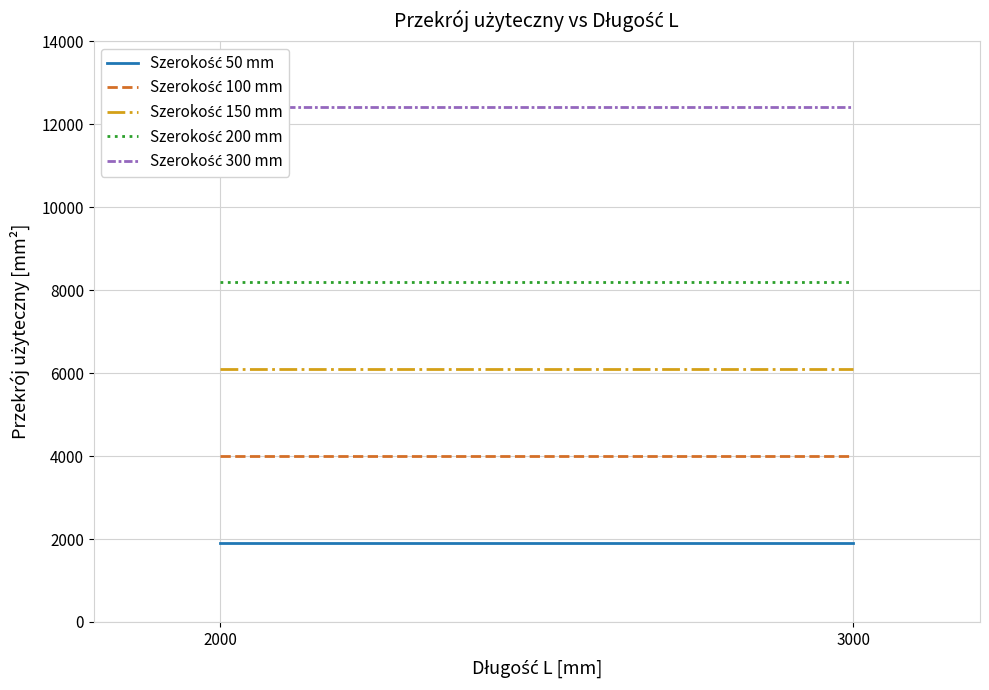

What is the sum of all Szerokość 300 mm values?

24800